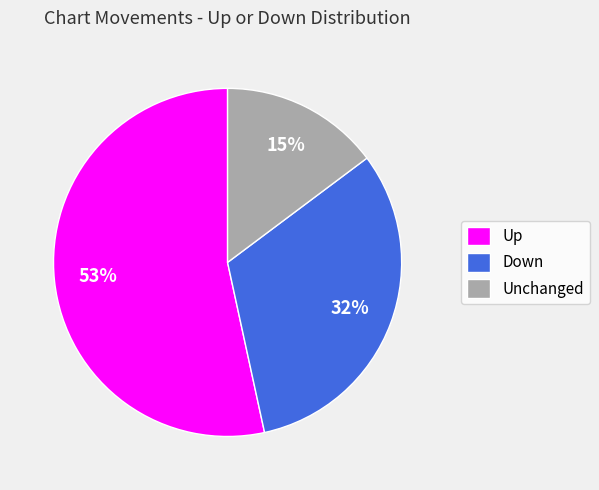

Which slice is the smallest?

Unchanged